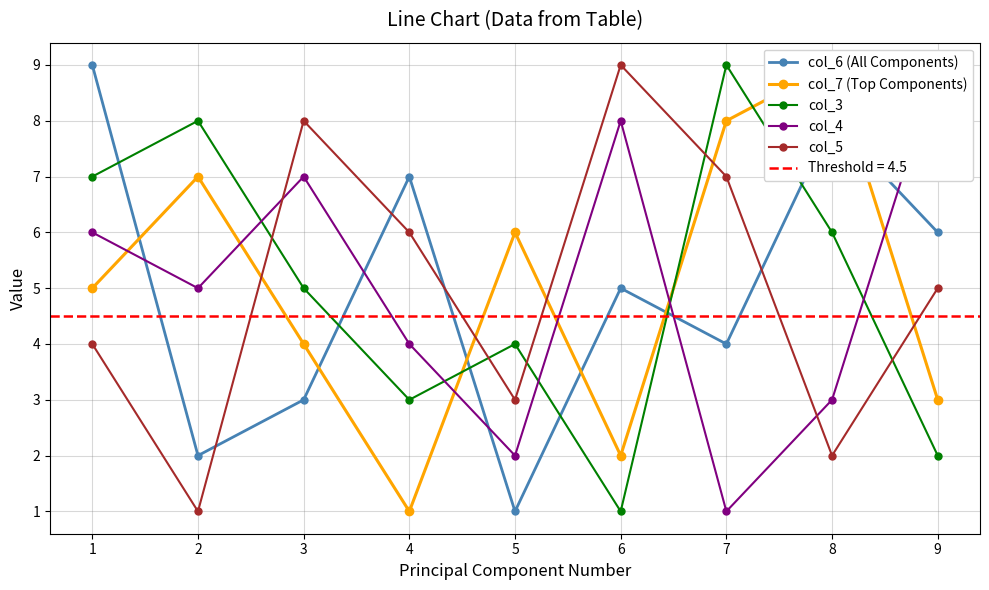

List the labels in order of col_6 (All Components) value, largest first.

1, 8, 4, 9, 6, 7, 3, 2, 5